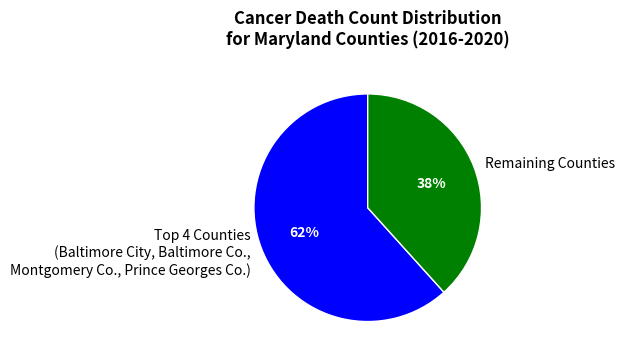

To the nearest percent, what is the average slice percentage?

50%